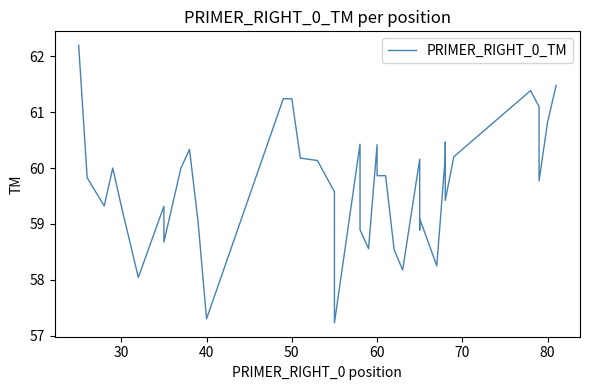

What is the greatest value displayed?

62.2